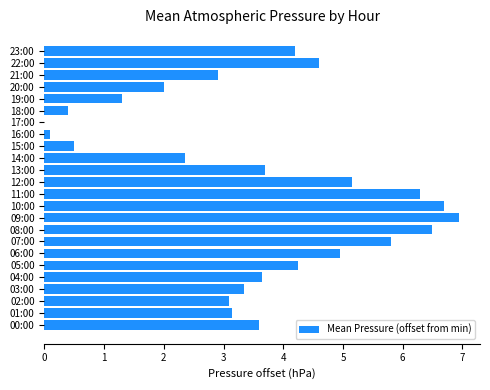

How many values are above zero?

23